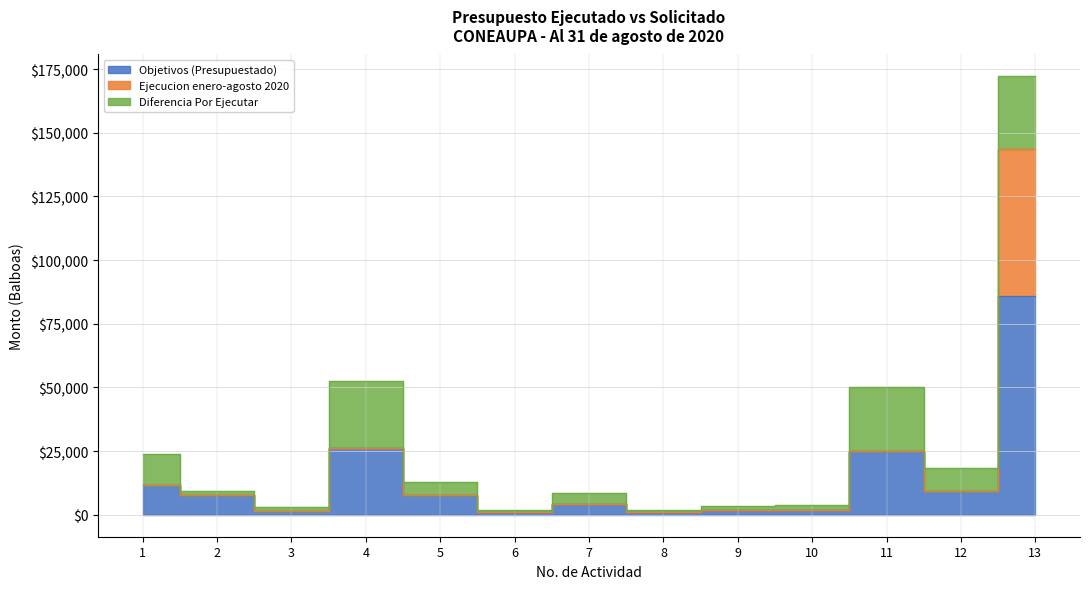

What is the value of the Diferencia Por Ejecutar point at the 12th from the left?

9200.0